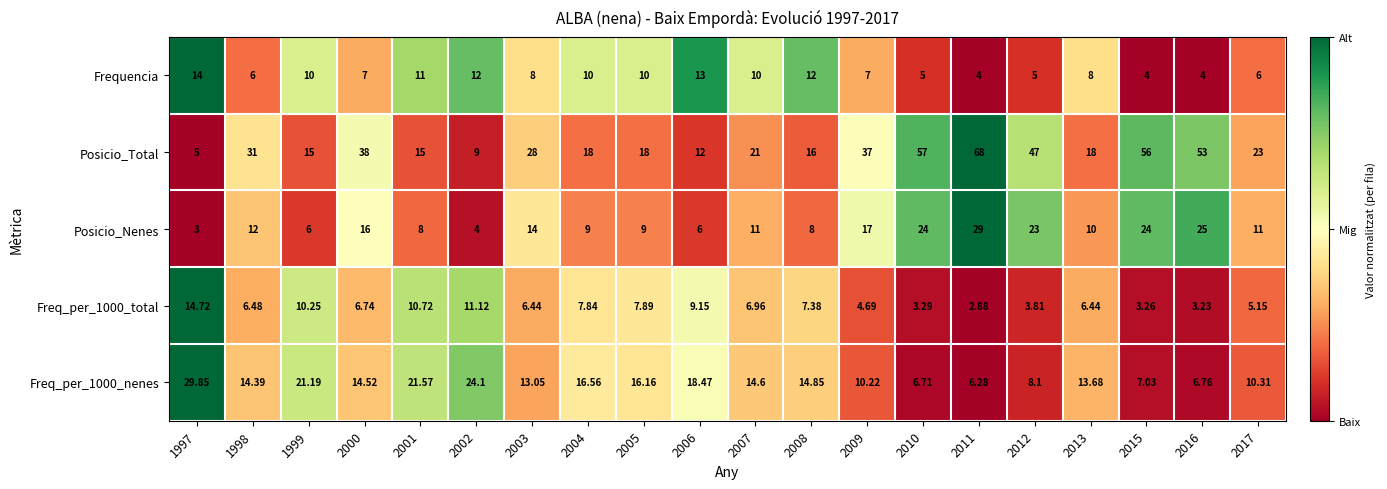

Is the value of Frequencia at 2002 greater than the value of Posicio_Nenes at 1997?

Yes